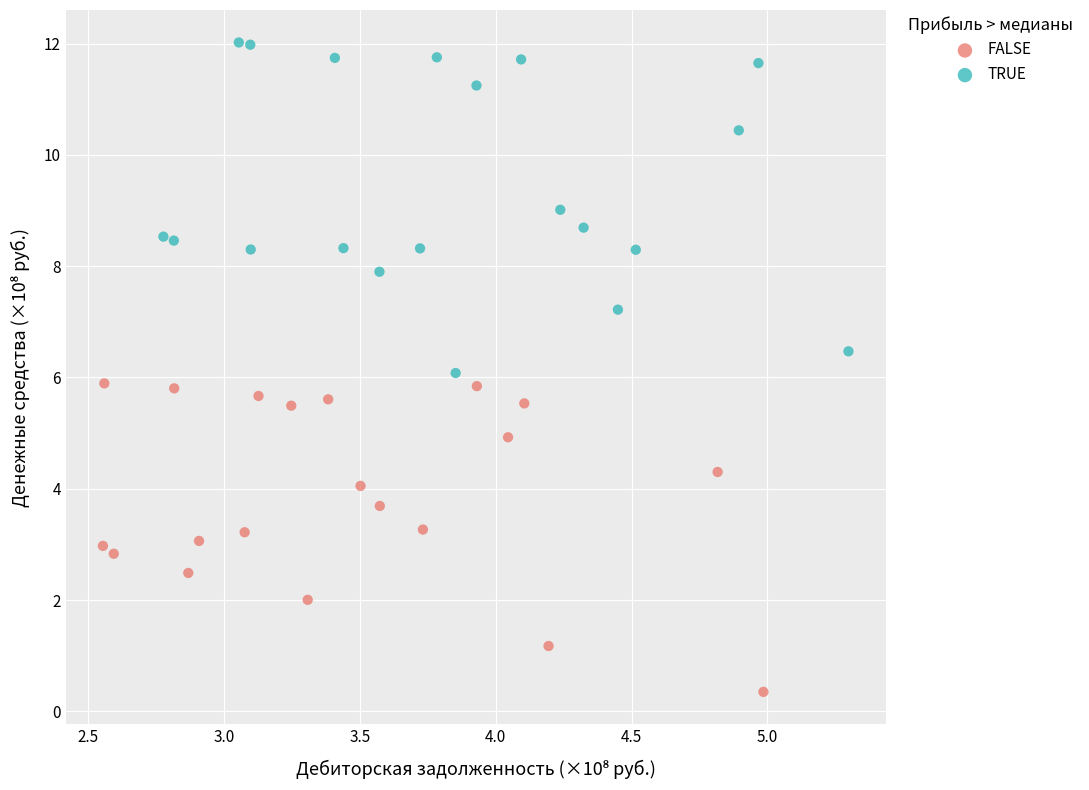

Which series has the widest spread of Y values?

TRUE